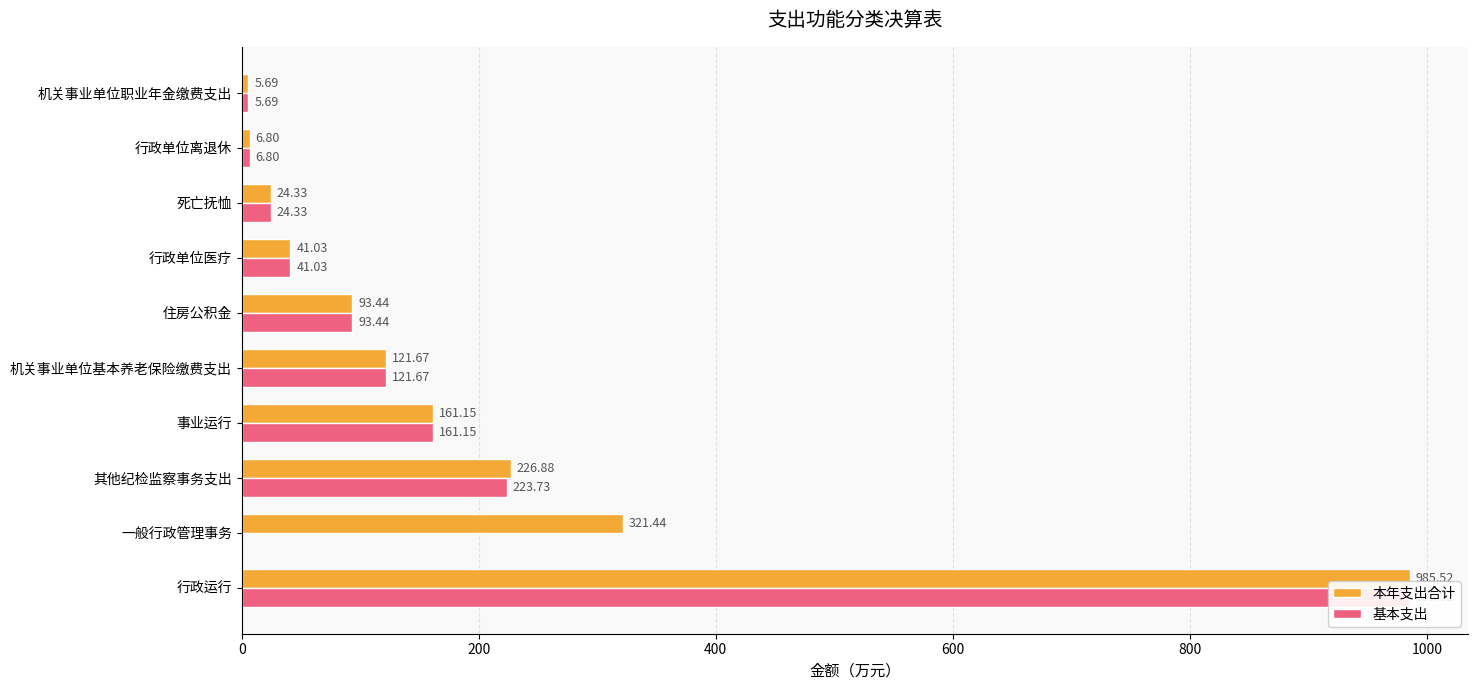

True or false: 基本支出 has a value of 985.5 at 行政运行.

True